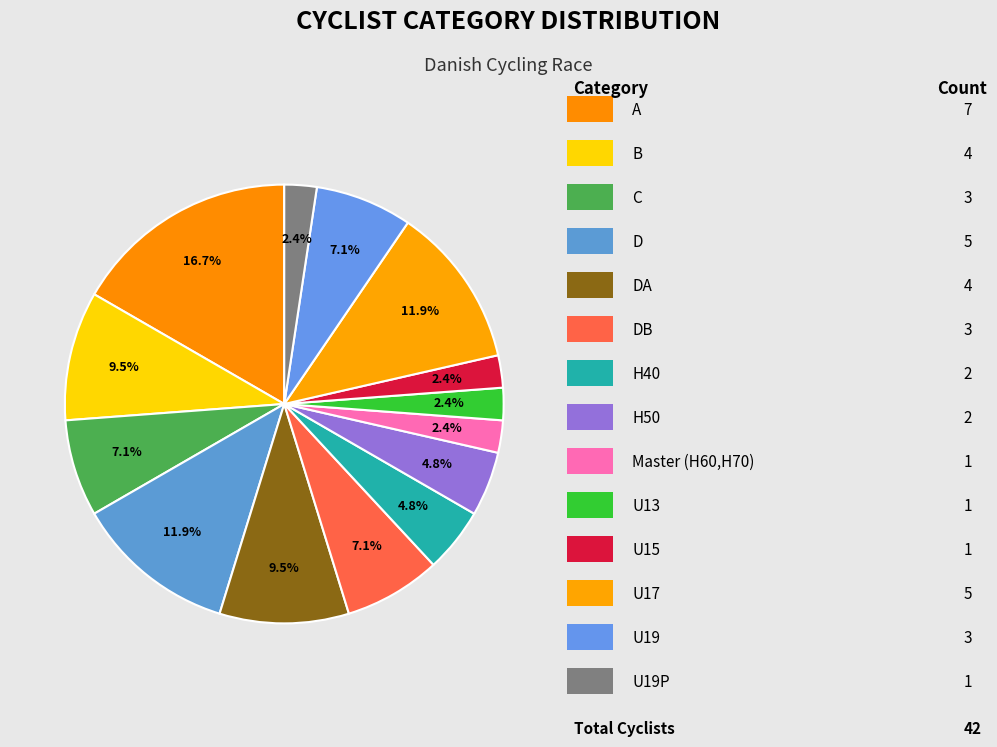

Count the number of slices in the pie.

14